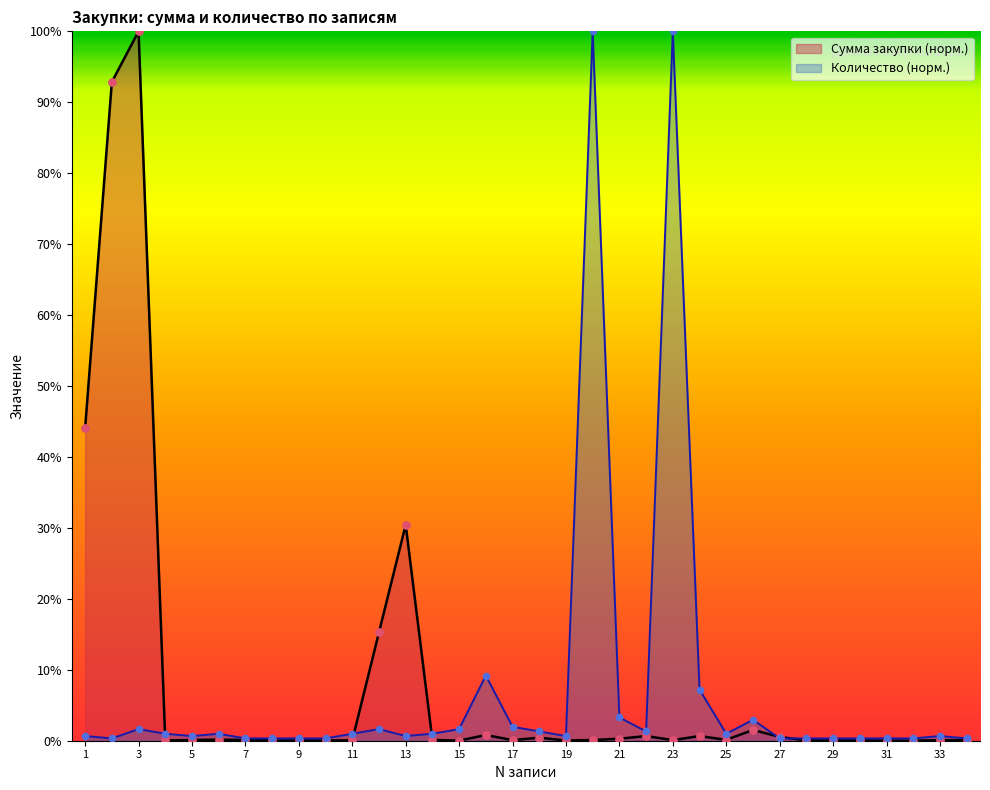

What is the total value across all series at 9?

0.4